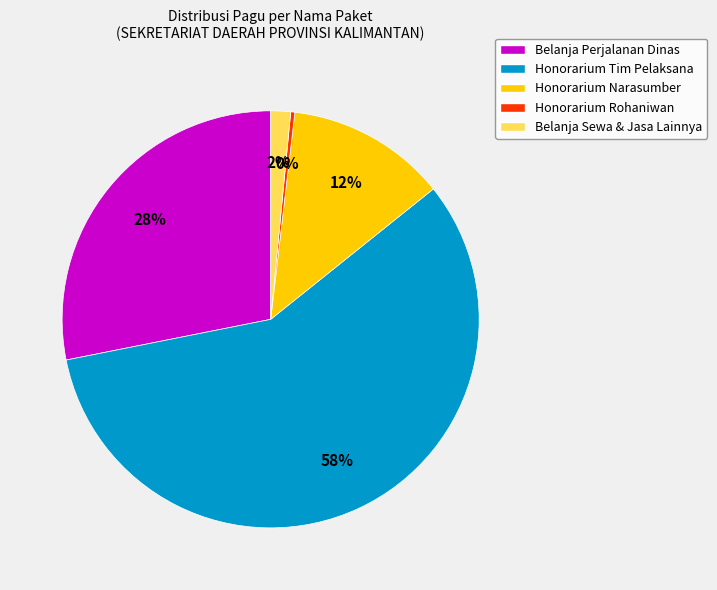

What percentage is the Belanja Sewa & Jasa Lainnya slice, to the nearest percent?

2%